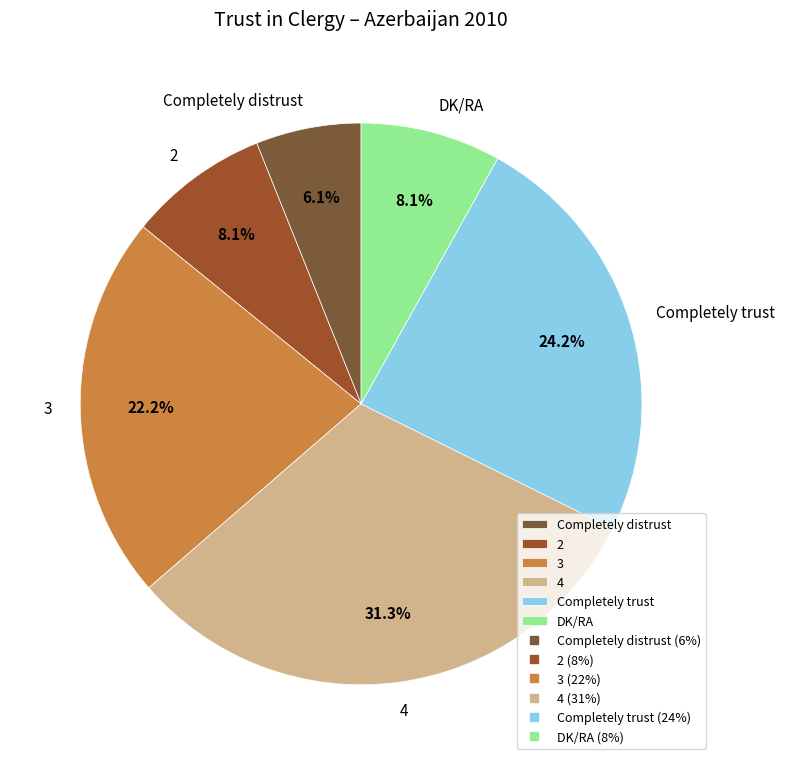

What is the ratio of the value at 3 to the value at Completely trust?

0.9